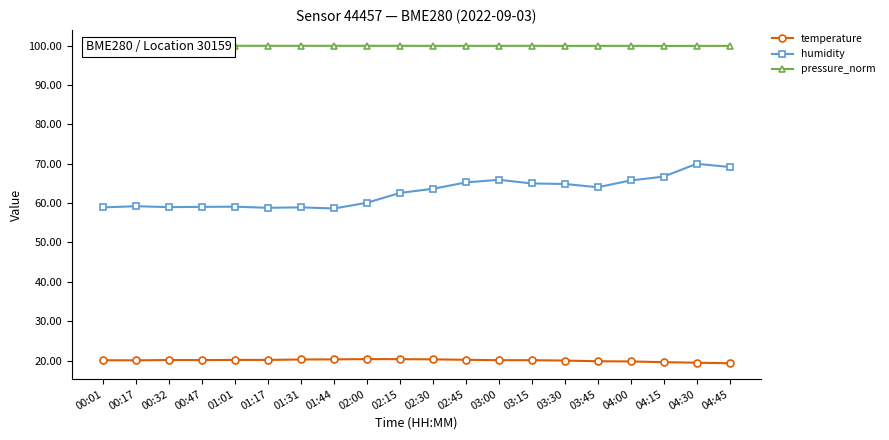

Which series has the largest total across all categories?

pressure_norm